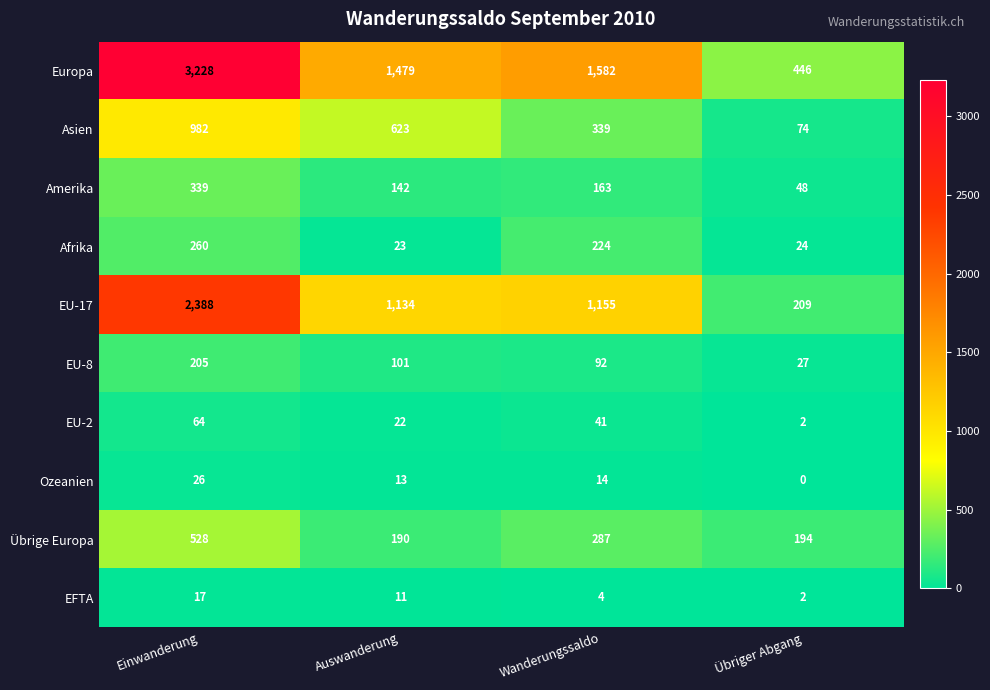

What is the difference between the Amerika values at Übriger Abgang and Einwanderung?

291